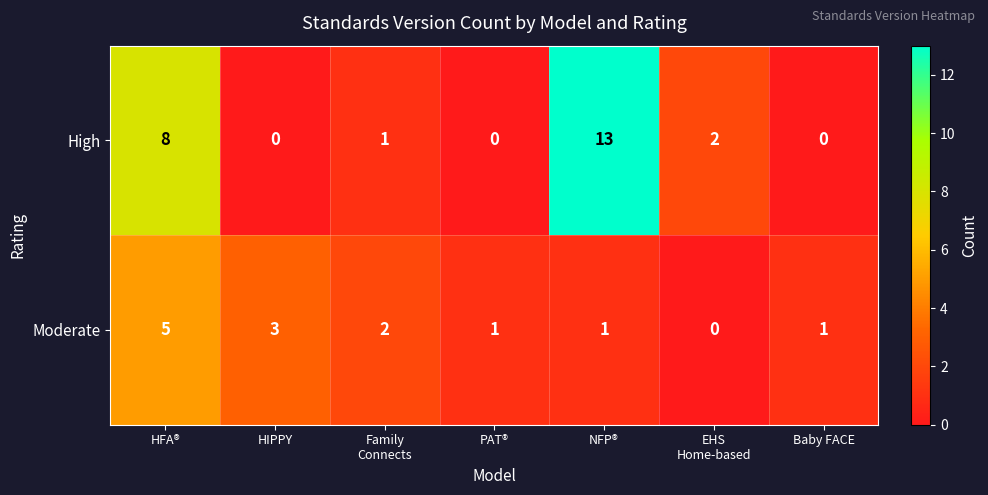

The Moderate series shows 8 at HFA®. True or false?

False